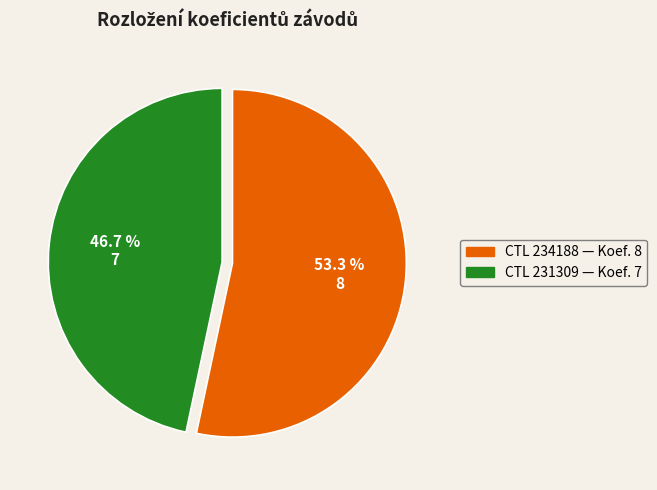

How many slices are in this pie chart?

2